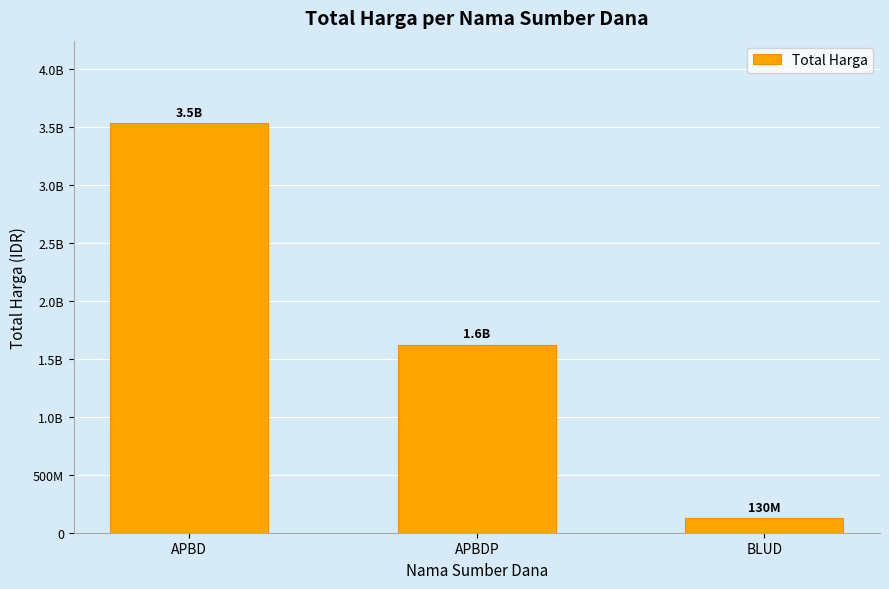

What is the change in value from APBD to BLUD?

-3404555245